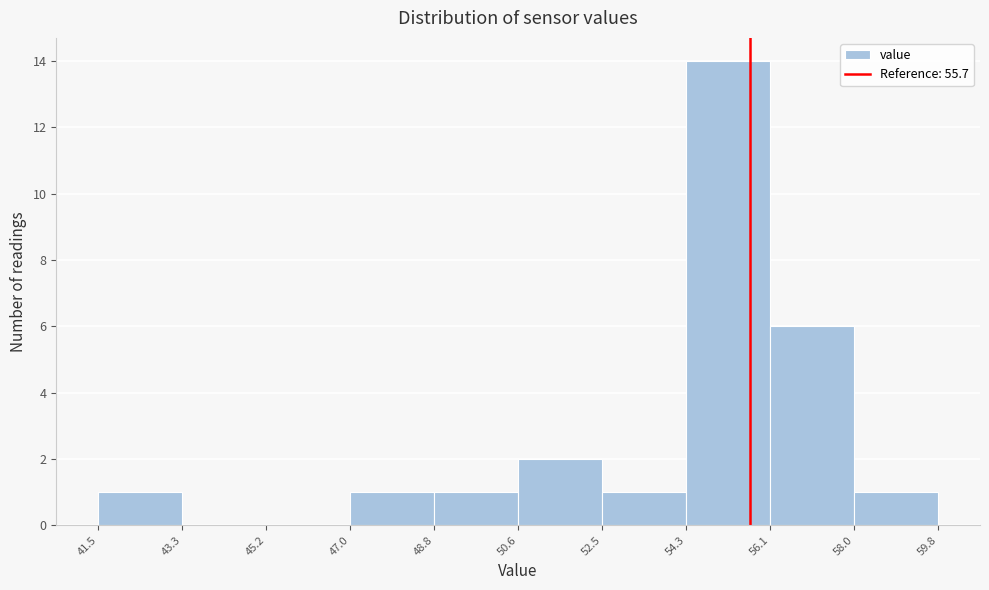

Reading left to right, list every bar in this chart as the range it spans on the x-axis followed by its height. The values are not printed on the chart, so give them approximately, as read against the axis.

41.5 to 43.3: 1
43.3 to 45.2: 0
45.2 to 47.0: 0
47.0 to 48.8: 1
48.8 to 50.6: 1
50.6 to 52.5: 2
52.5 to 54.3: 1
54.3 to 56.1: 14
56.1 to 58.0: 6
58.0 to 59.8: 1